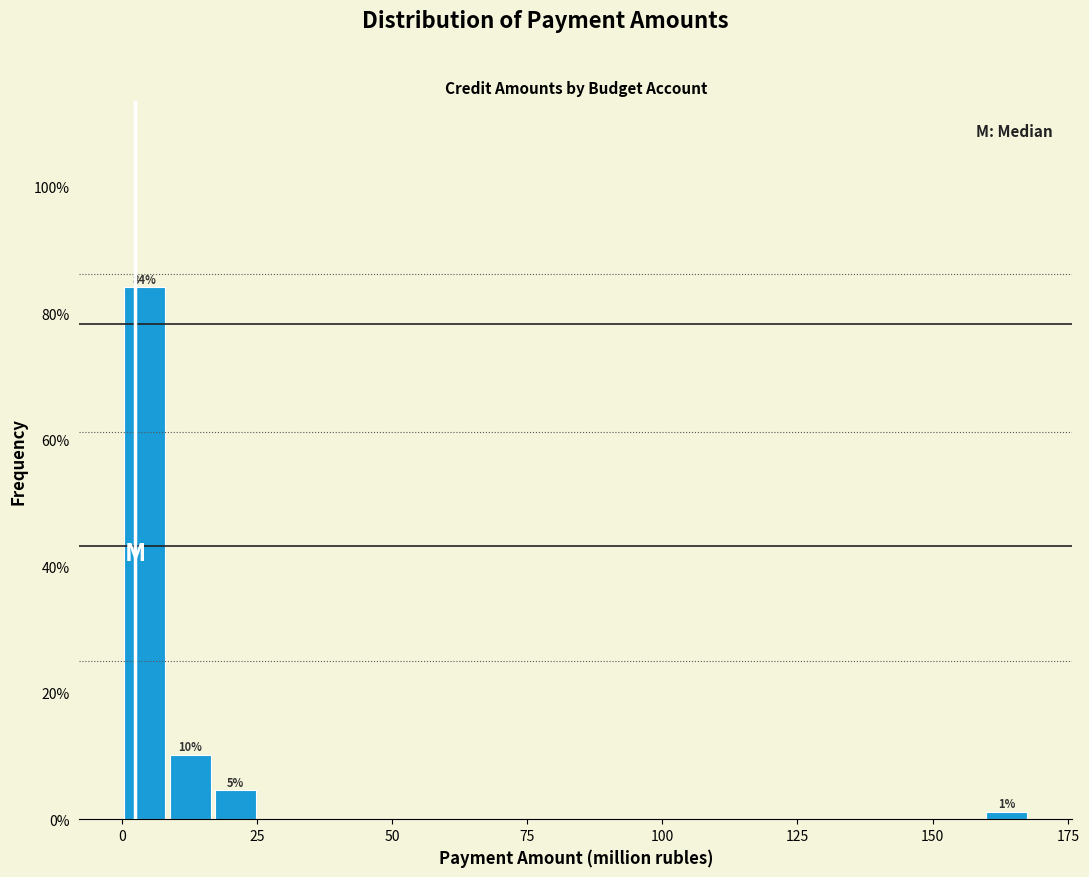

Read against the x-axis, roughly where is the centre of the tallest bar?

5